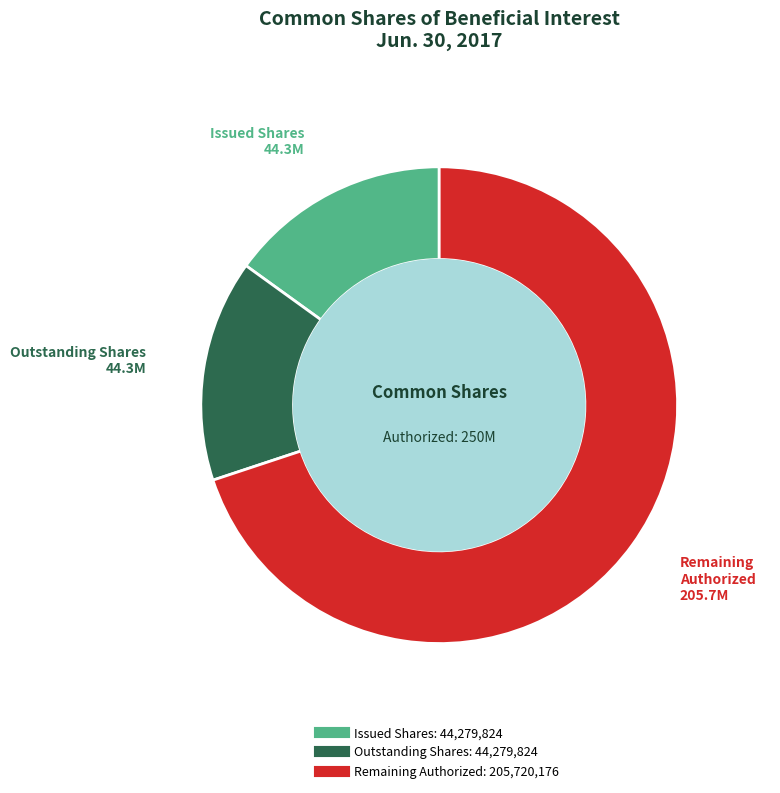

Count the number of slices in the pie.

3